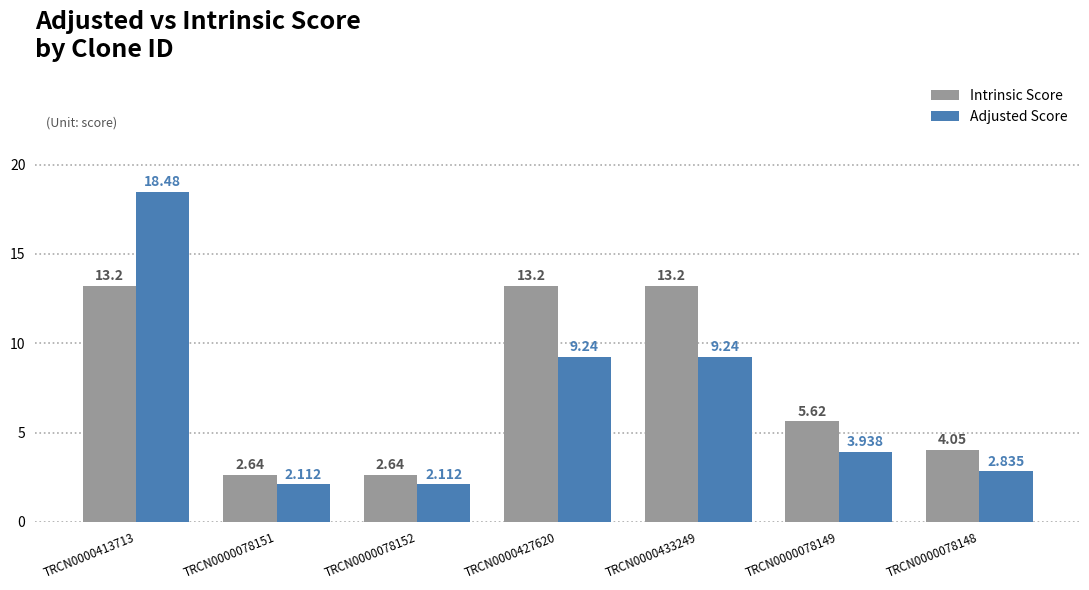

List the series in order of their overall mean, lowest first.

Adjusted Score, Intrinsic Score